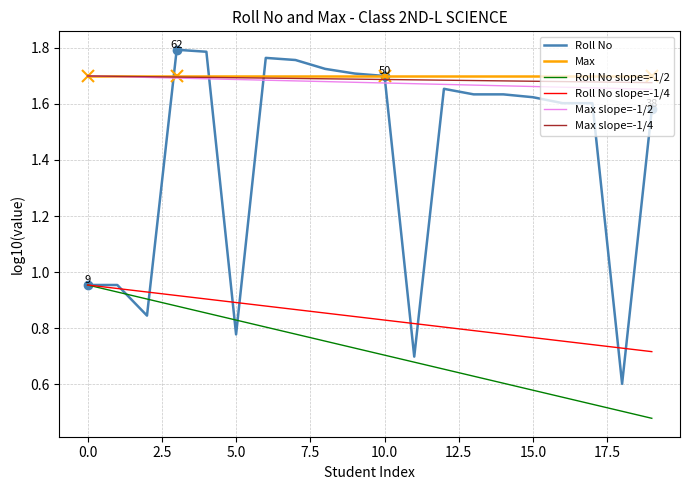

How many lines are shown in the chart?

6